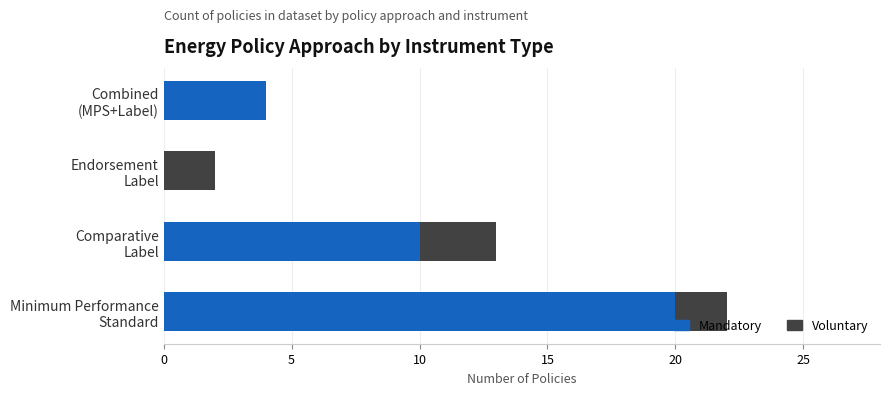

What is the highest value of the Mandatory series?

20